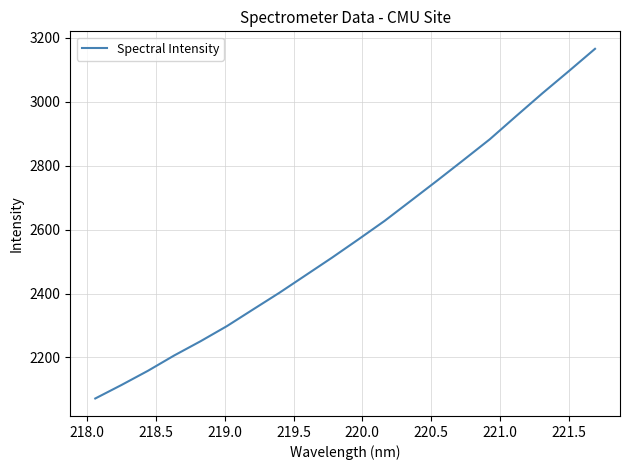

What is the difference between the maximum and minimum values?

1093.6